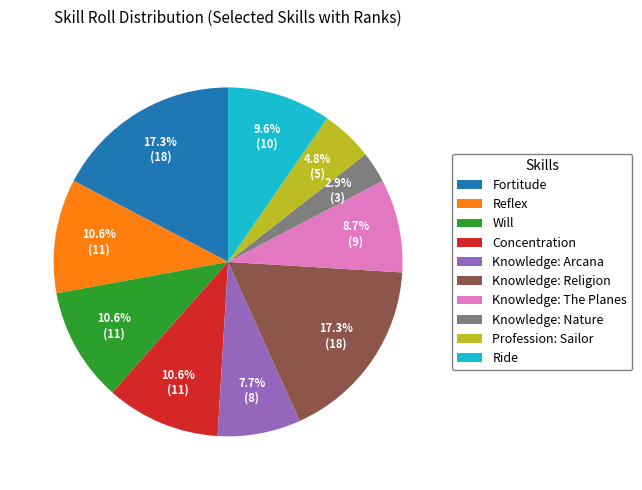

How many segments does this pie chart have?

10